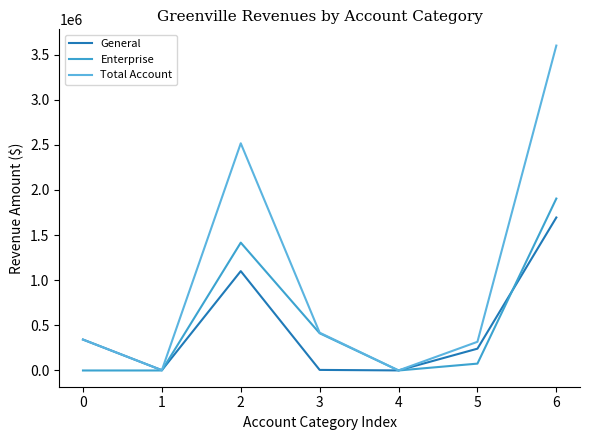

What are all the series names shown in the legend?

General, Enterprise, Total Account